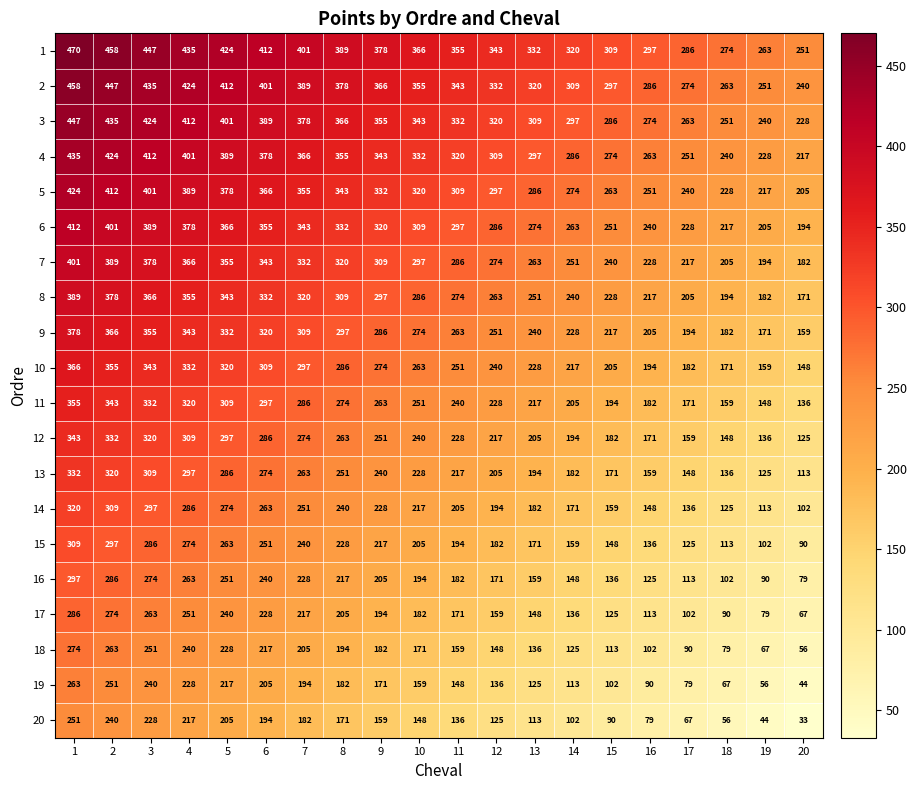

What is the sum of all 3 values?

6750